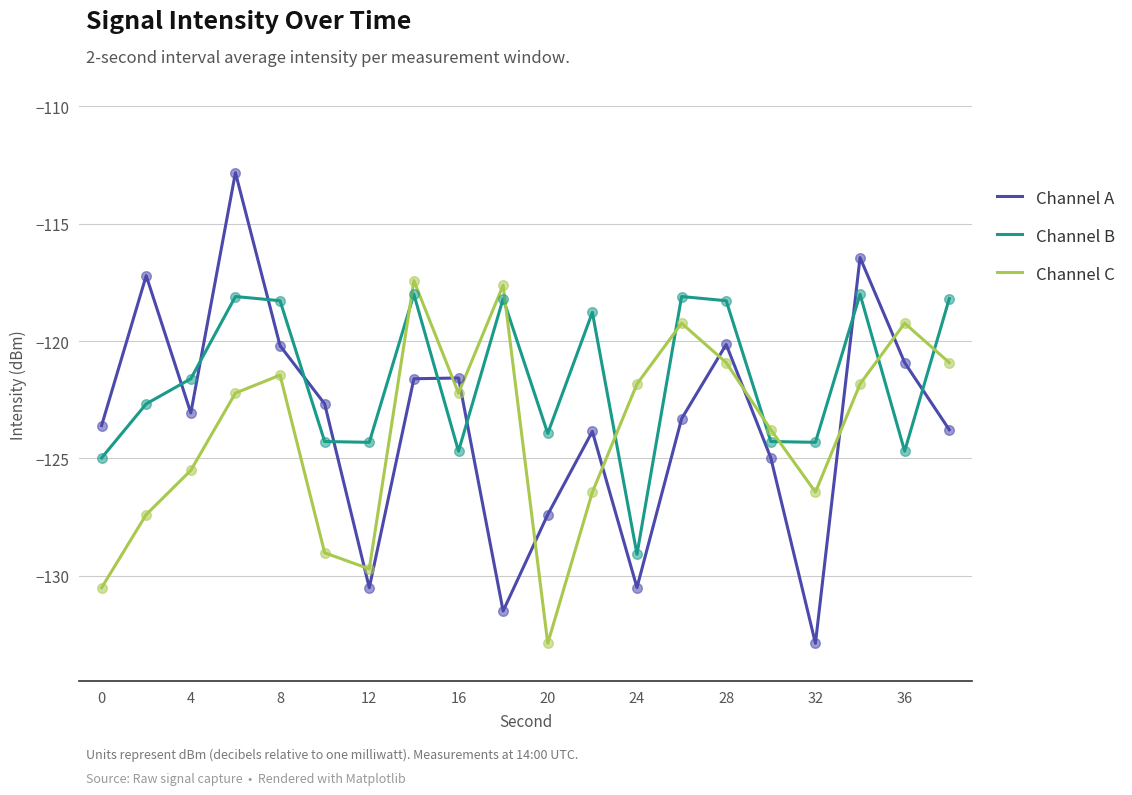

Which series has the largest total across all categories?

Channel B